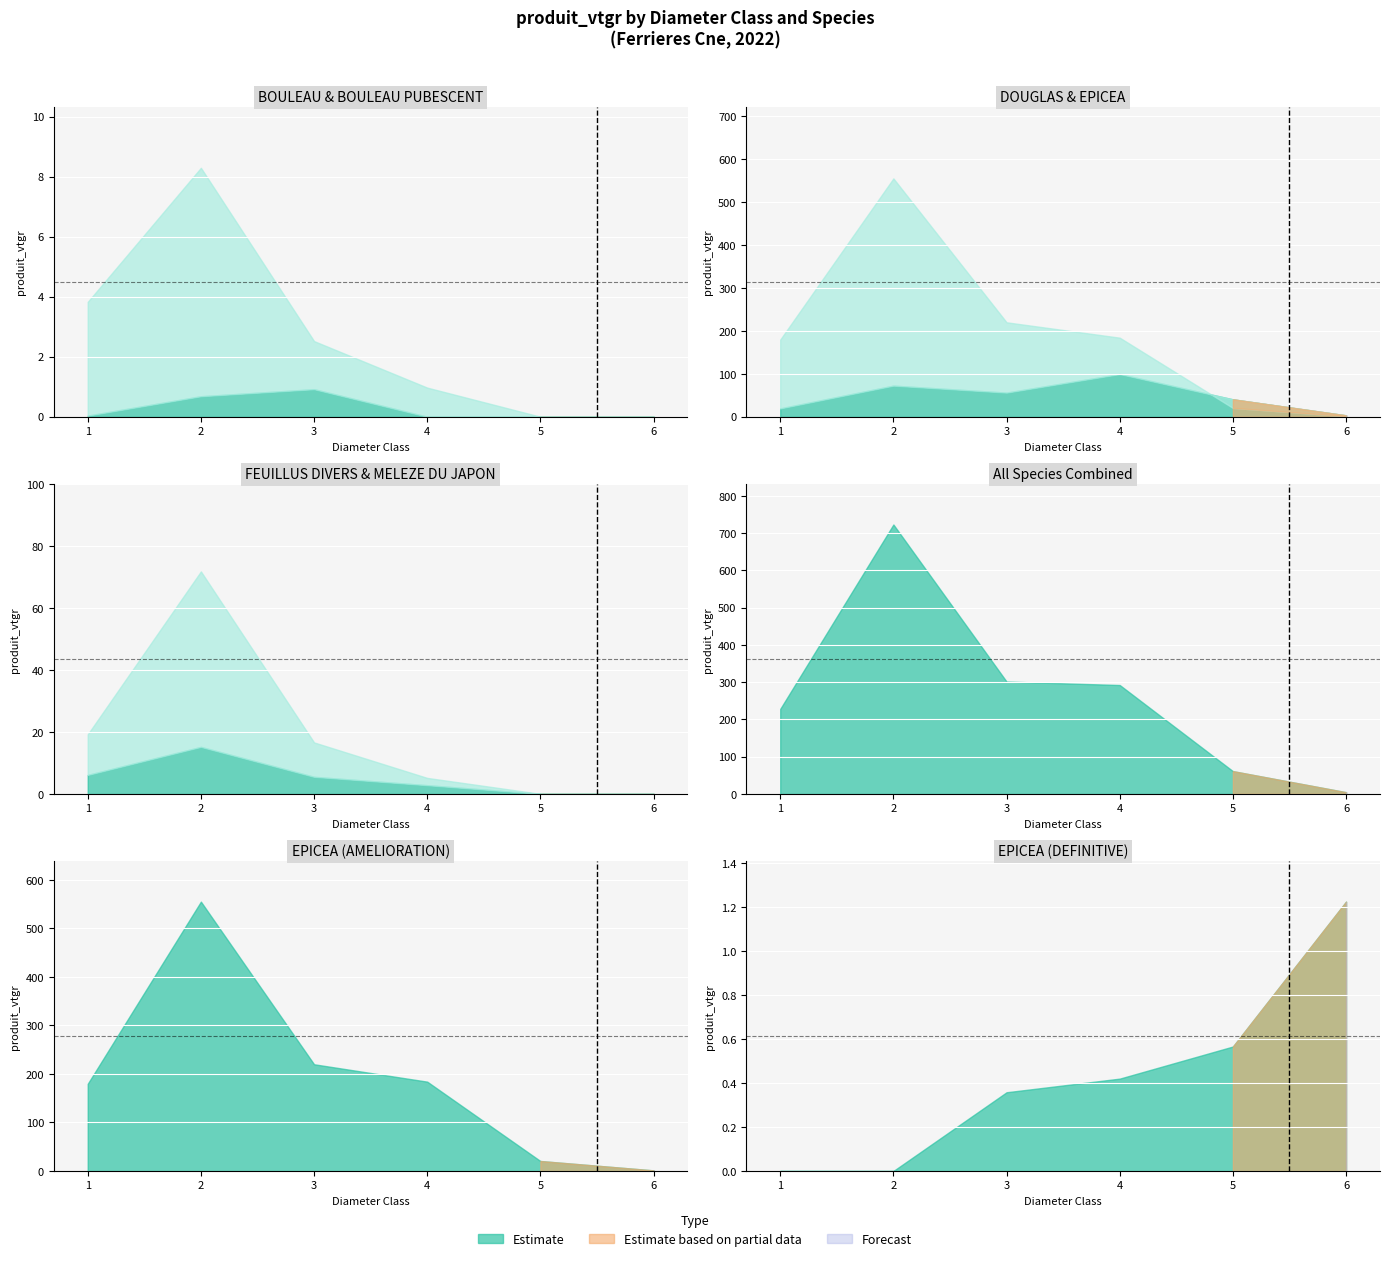

True or false: EPICEA and BOULEAU PUBESCENT intersect in this chart.

False